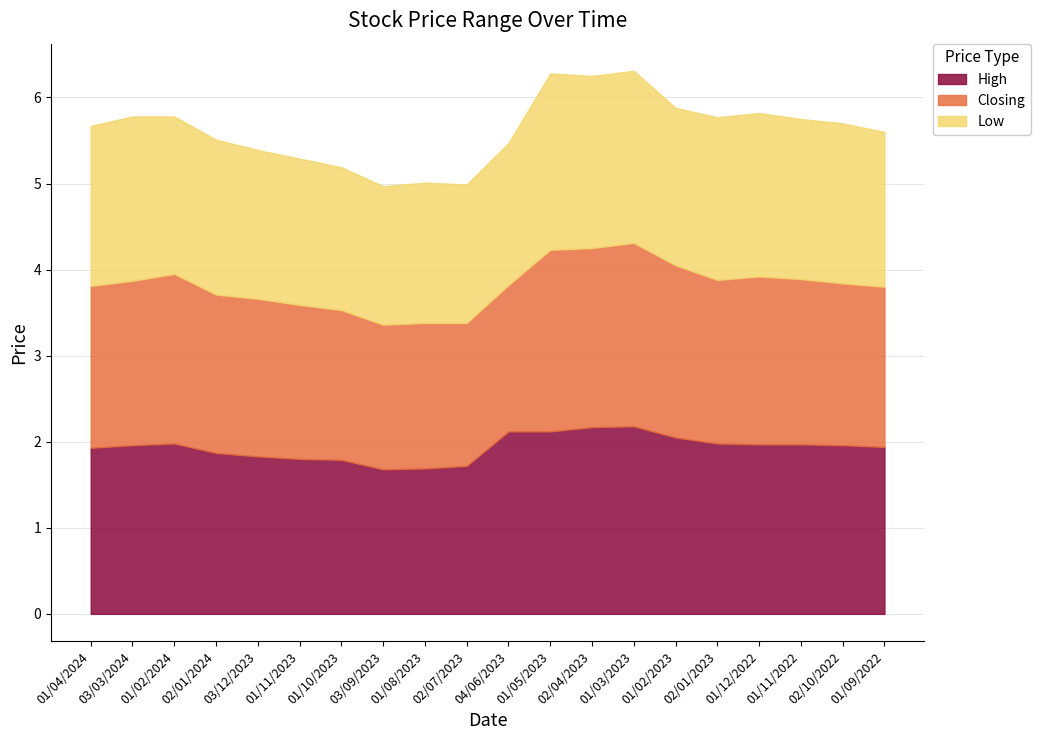

What is the difference between the Closing values at 01/02/2023 and 01/11/2022?

0.1